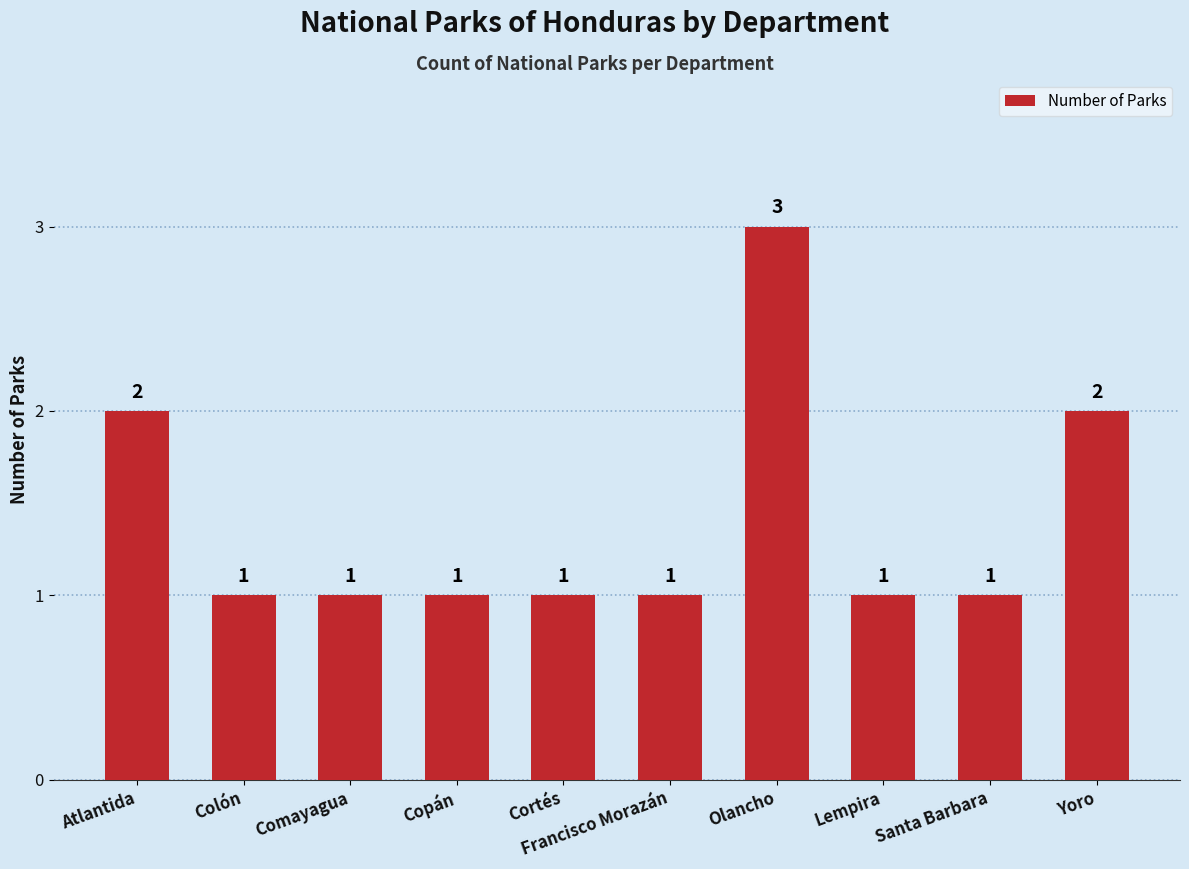

What is the label of the 6th bar from the right?

Cortés